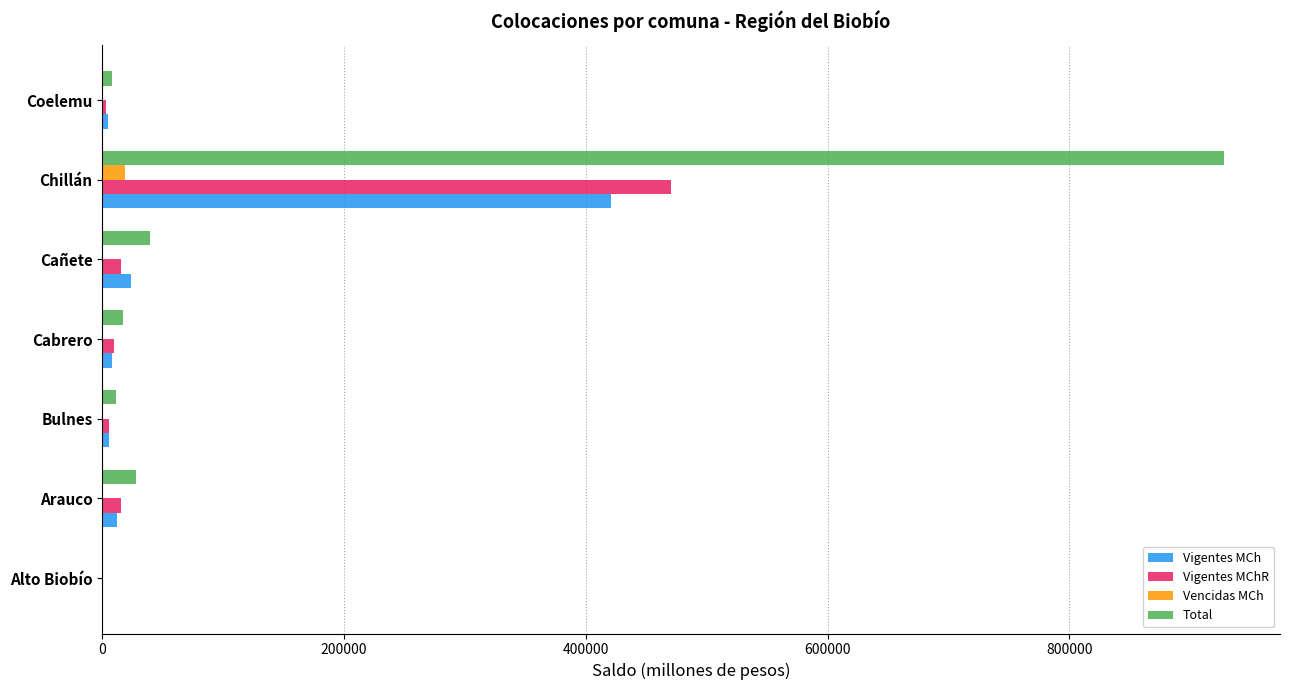

What are all the series names shown in the legend?

Vigentes MCh, Vigentes MChR, Vencidas MCh, Total